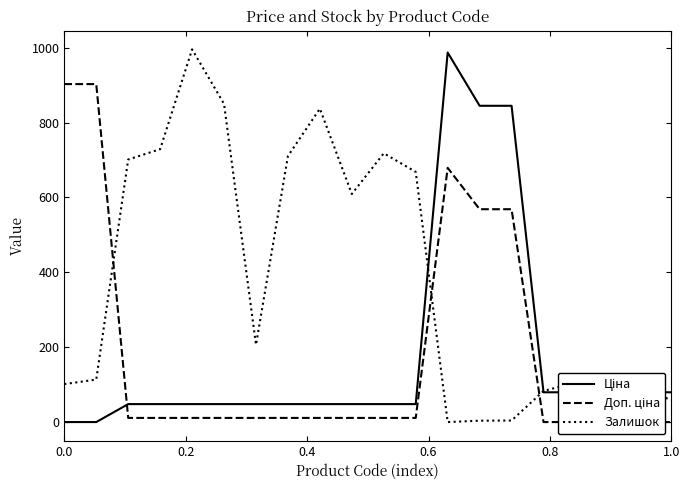

Reading right to left, list all the values displayed in this chart.

Ціна: 79.5	79.5	79.5	79.5	79.5	844.8	844.8	987.1	48.0	48.0	48.0	48.0	48.0	48.0	48.0	48.0	48.0	48.0	0.0	0.0
Доп. ціна: 0.0	0.0	0.0	0.0	0.0	568.6	568.6	679.0	11.1	11.1	11.1	11.1	11.1	11.1	11.1	11.1	11.1	11.1	902.8	902.8
Залишок: 60.2	82.6	89.1	105.8	83.0	4.1	3.7	0.0	668.3	717.9	609.3	837.2	710.6	206.3	849.8	995.5	728.9	701.3	113.6	101.3